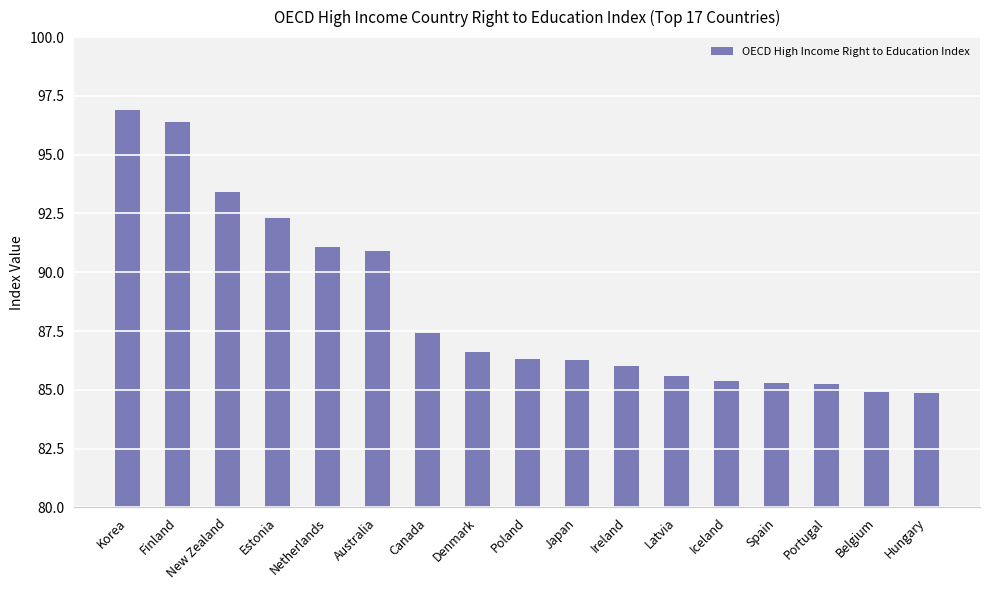

Between Poland and Australia, which is larger?

Australia